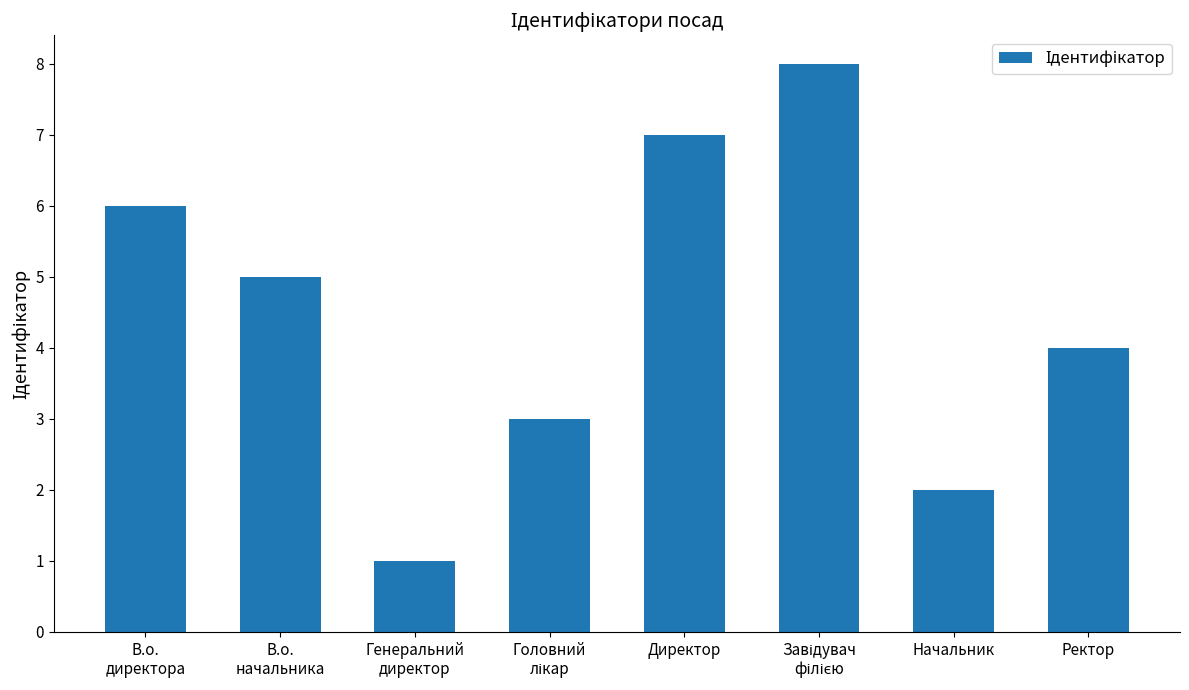

Are the bars horizontal?

No